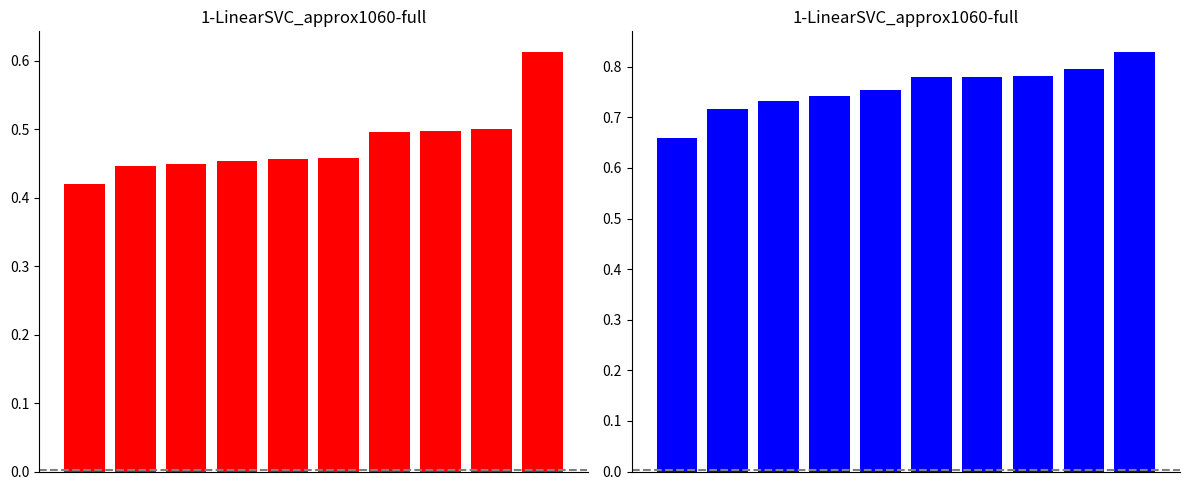

What is the maximum value shown in the chart?

0.8